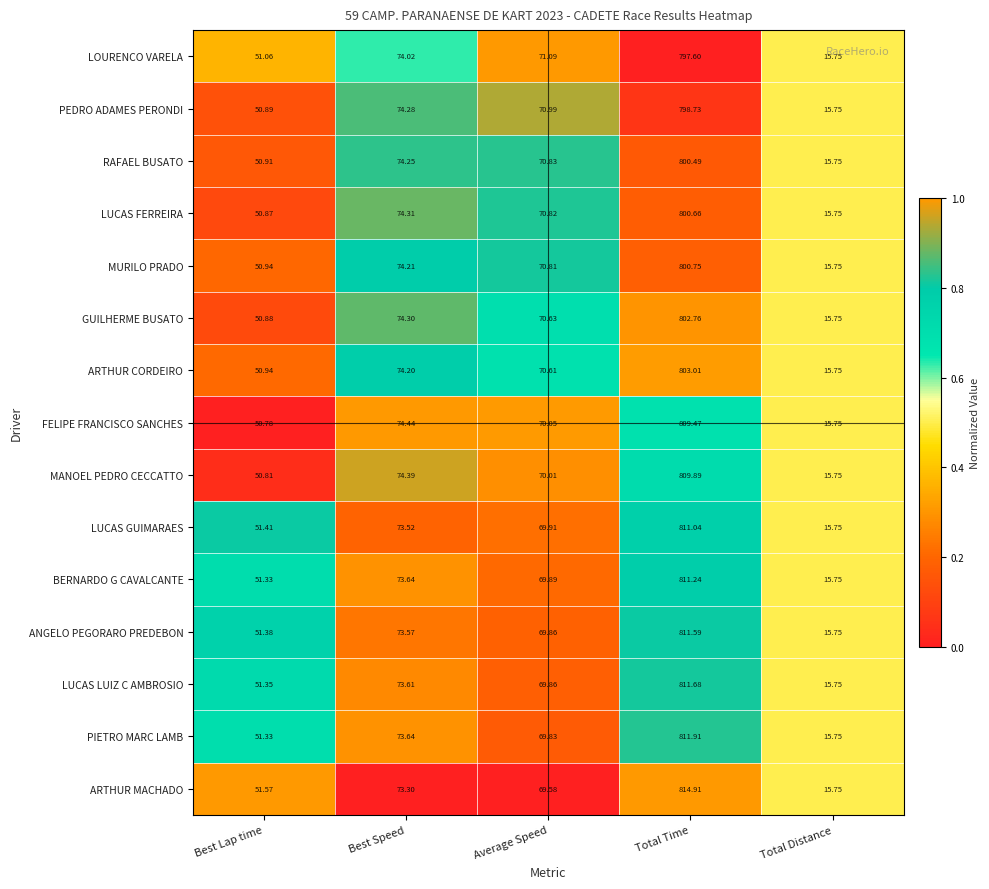

At which category does the chart reach its peak across all series?

Total Time